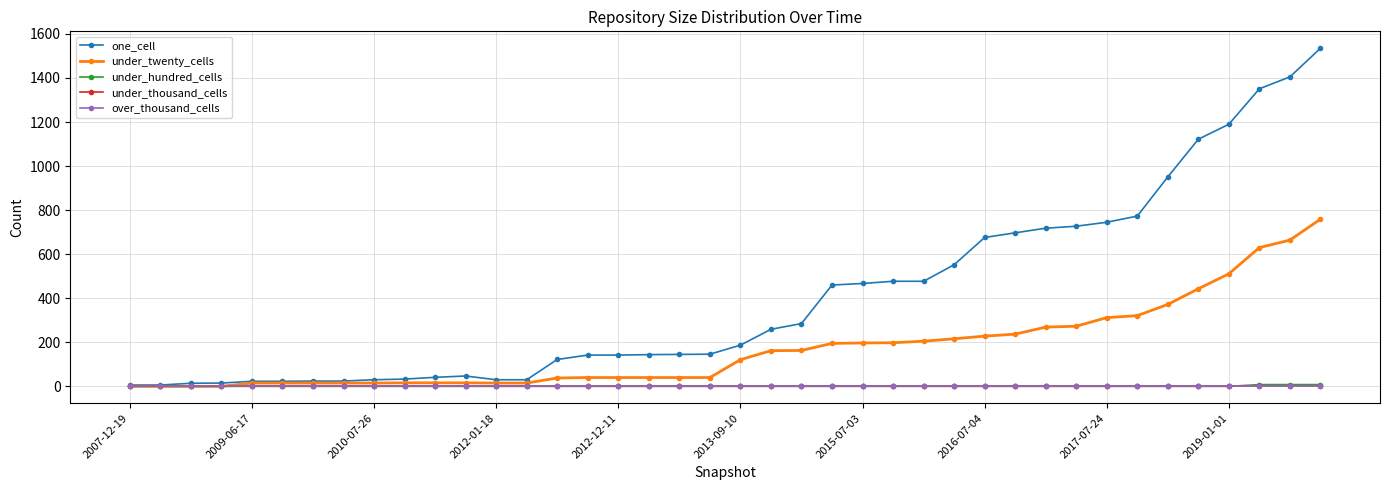

At how many categories does at least one series exceed 964?

5